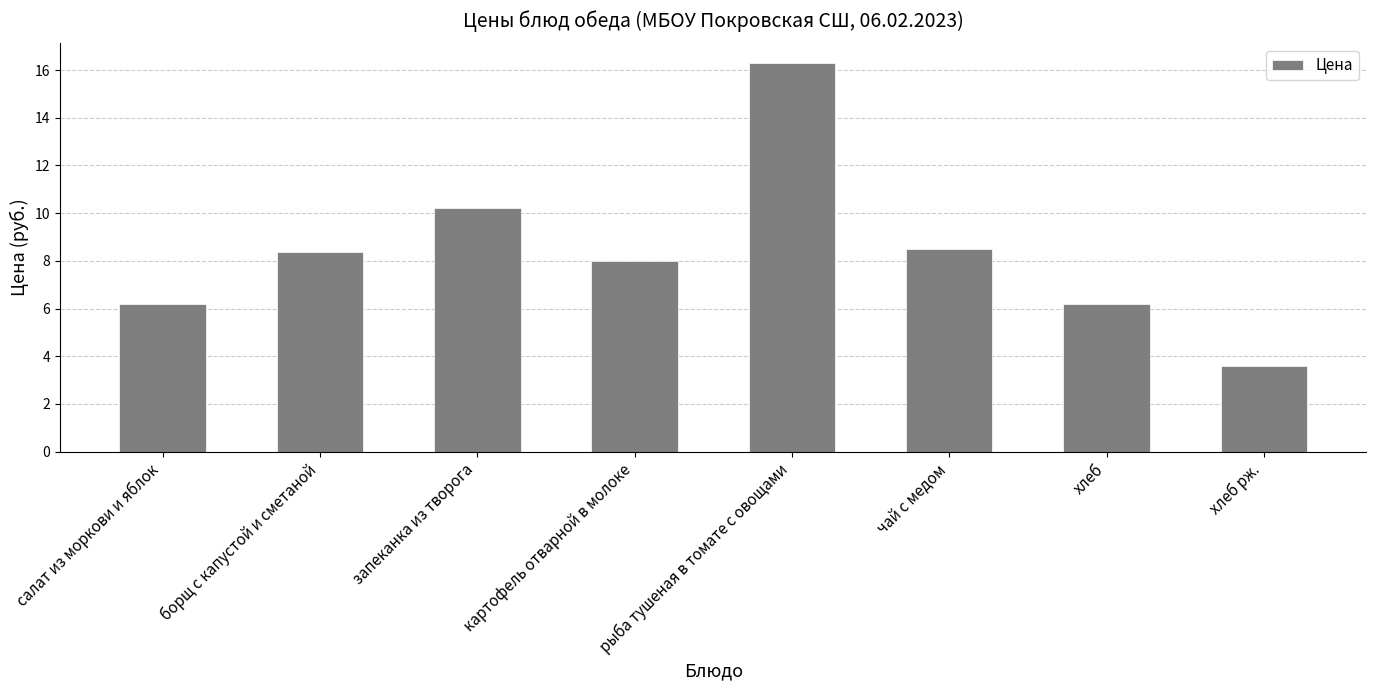

Does the chart contain stacked bars?

No